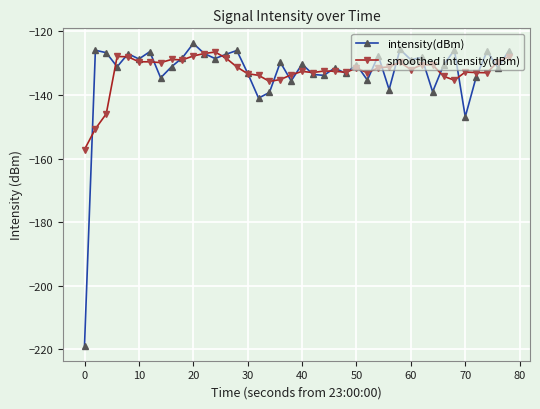

Which series has the largest range (max minus min)?

intensity(dBm)